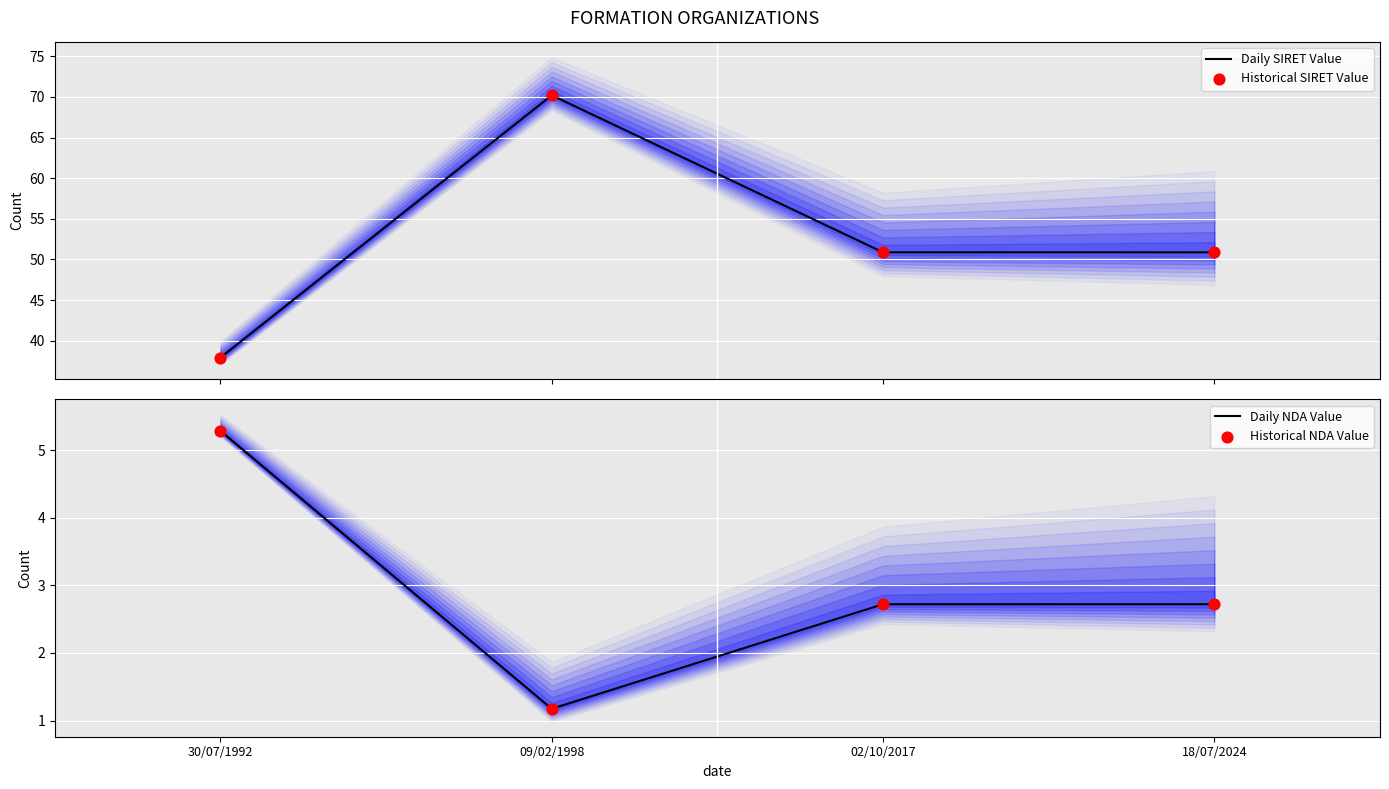

What is the total value across all series at 18/07/2024?

107.2